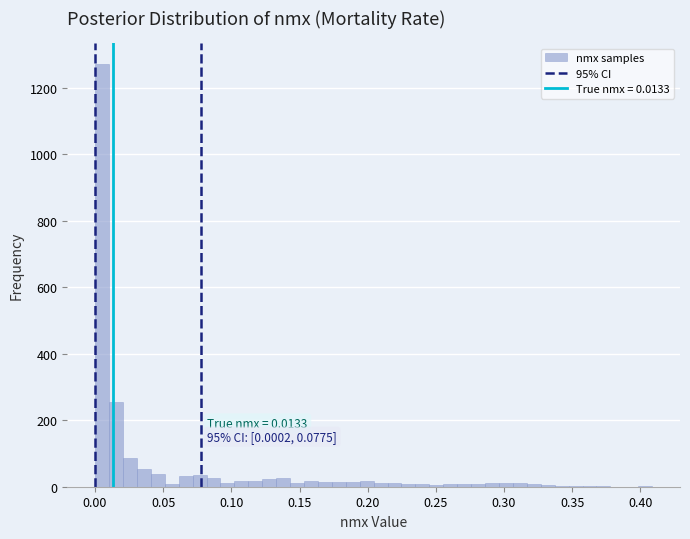

Around what value on the x-axis is the tallest bar? Give the approximate position of its centre, as read against the axis.

0.005